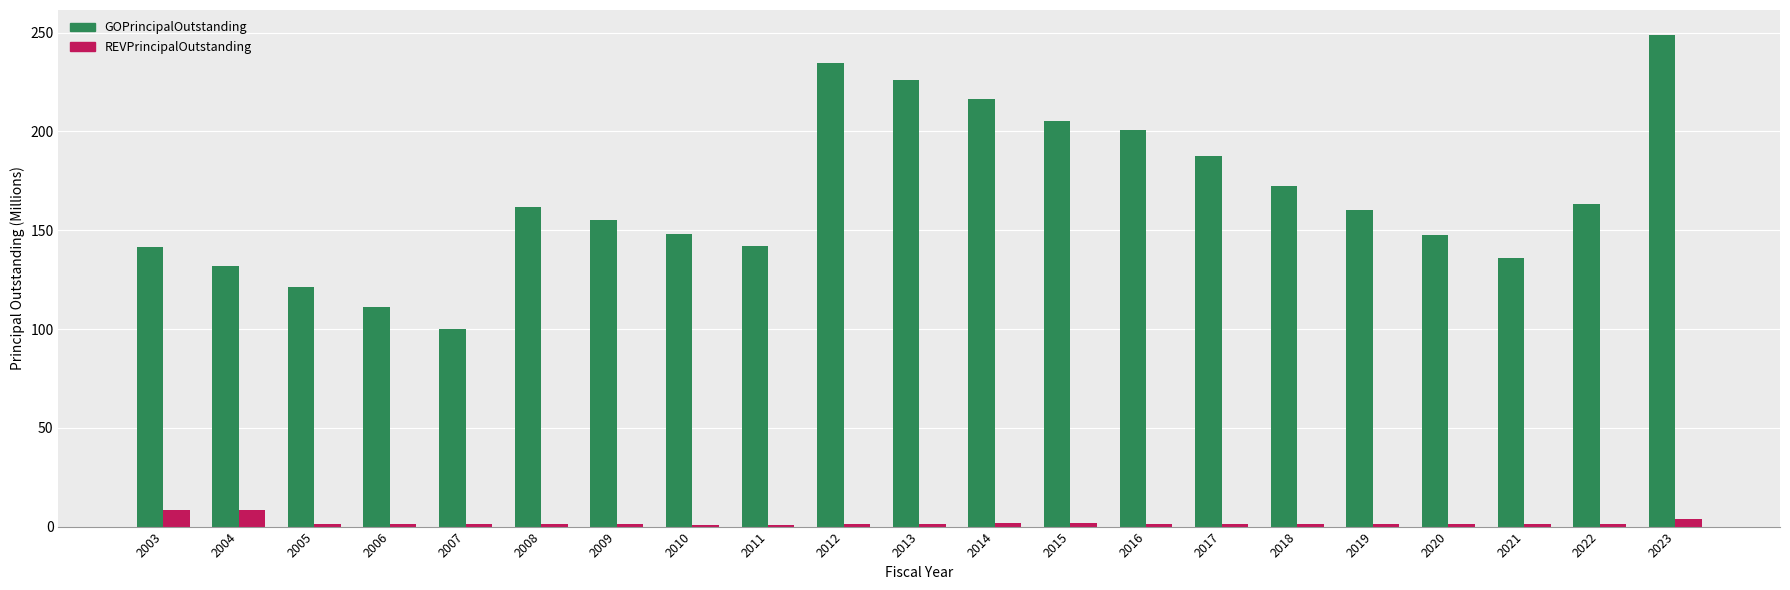

How many bars are there in each group?

2